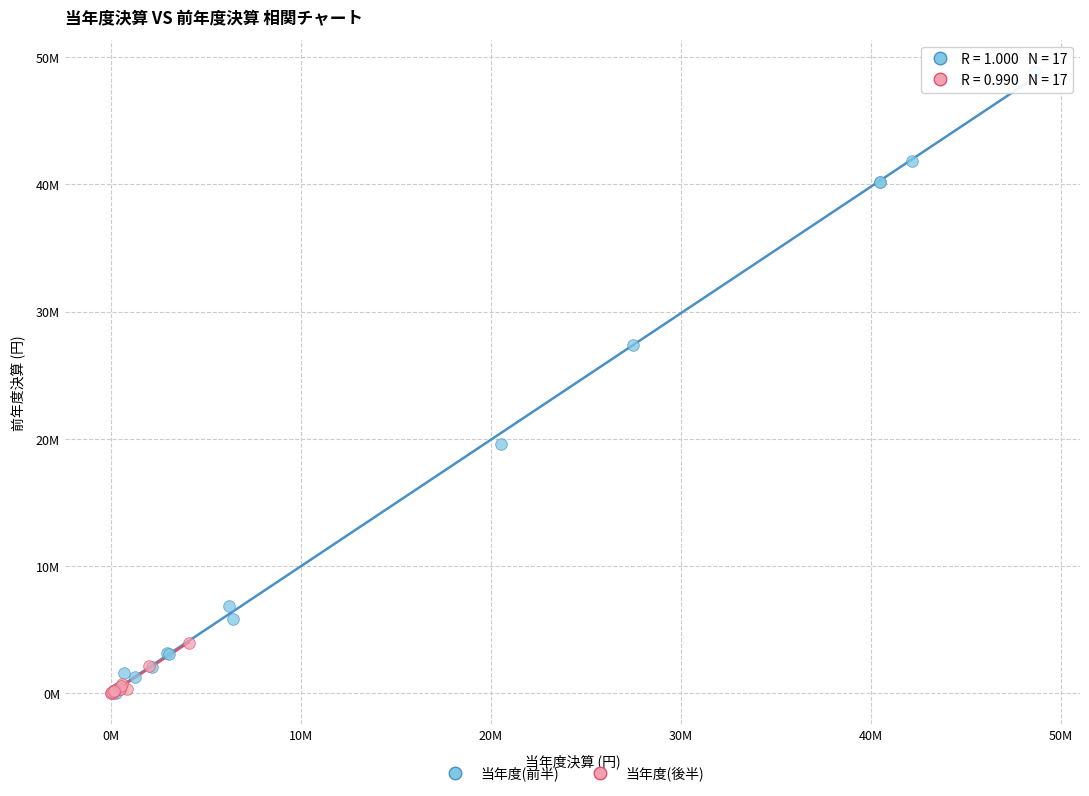

Which series has the widest spread of Y values?

当年度(前半)